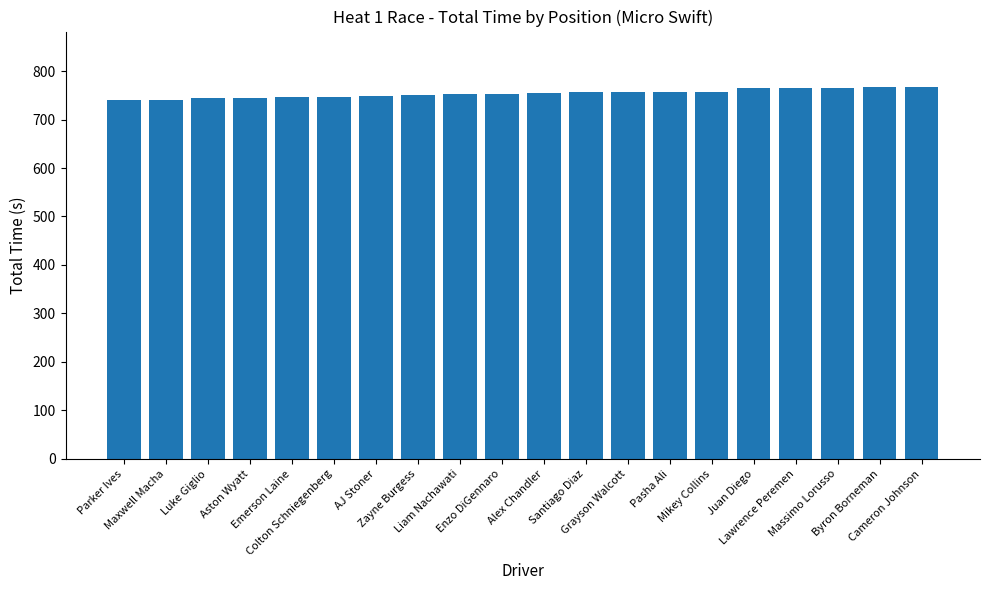

What is the difference between the maximum and minimum values?

26.6